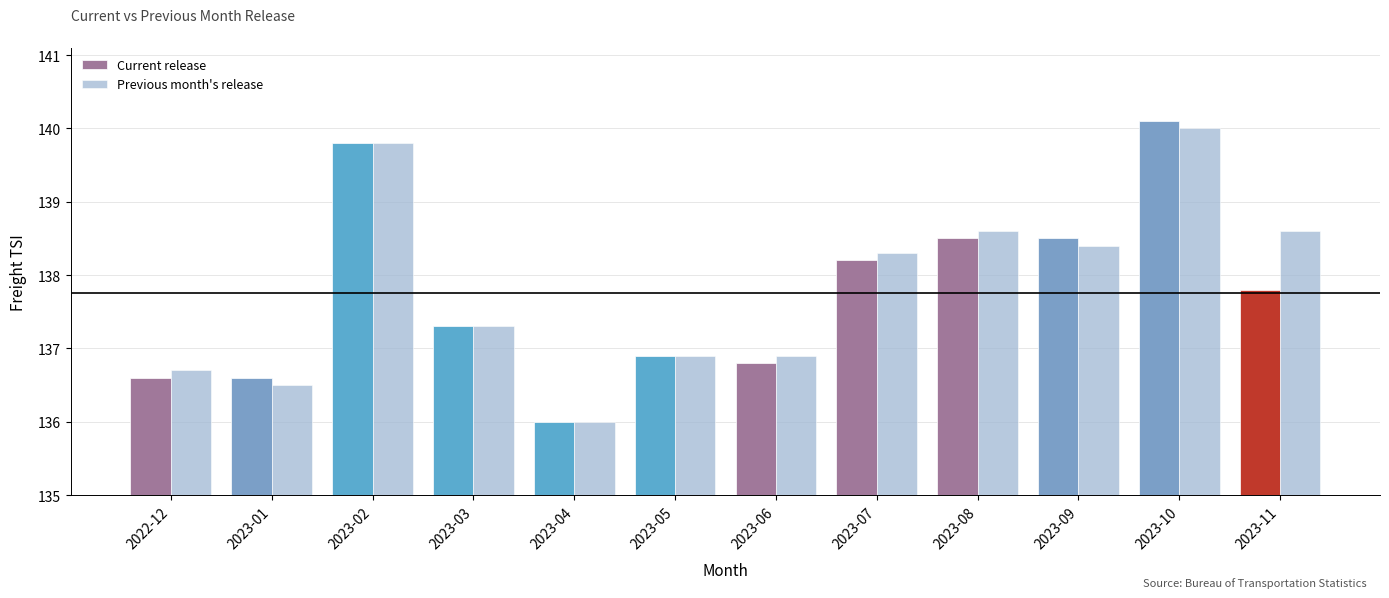

What value does the Previous month's release series have at 2023-04?

136.0